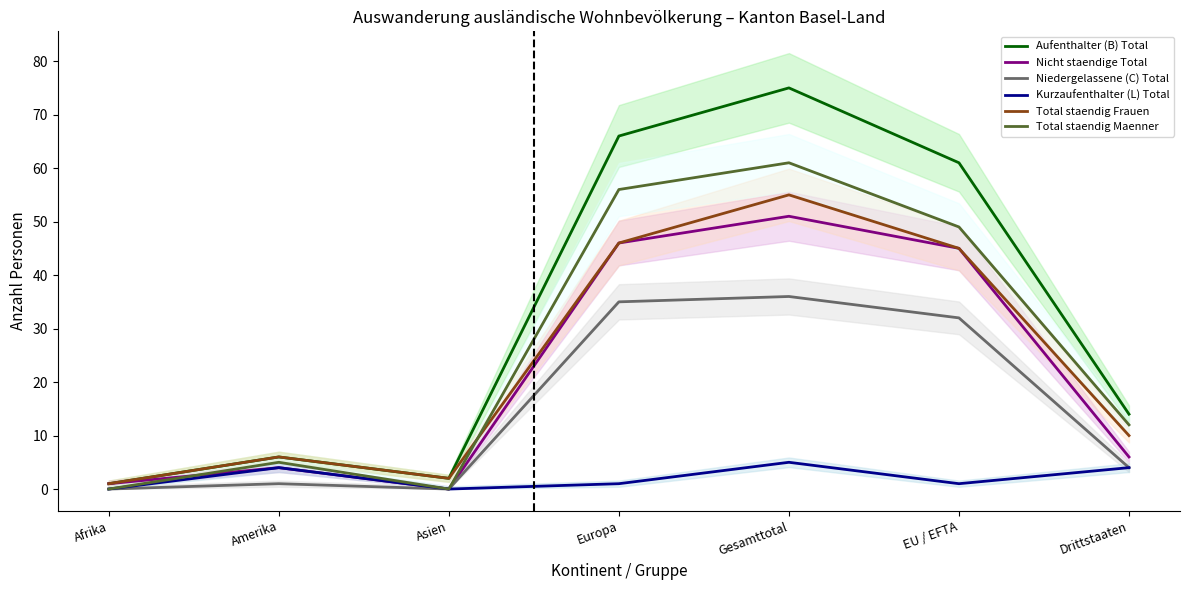

At which label does Kurzaufenthalter (L) Total reach its peak?

Gesamttotal